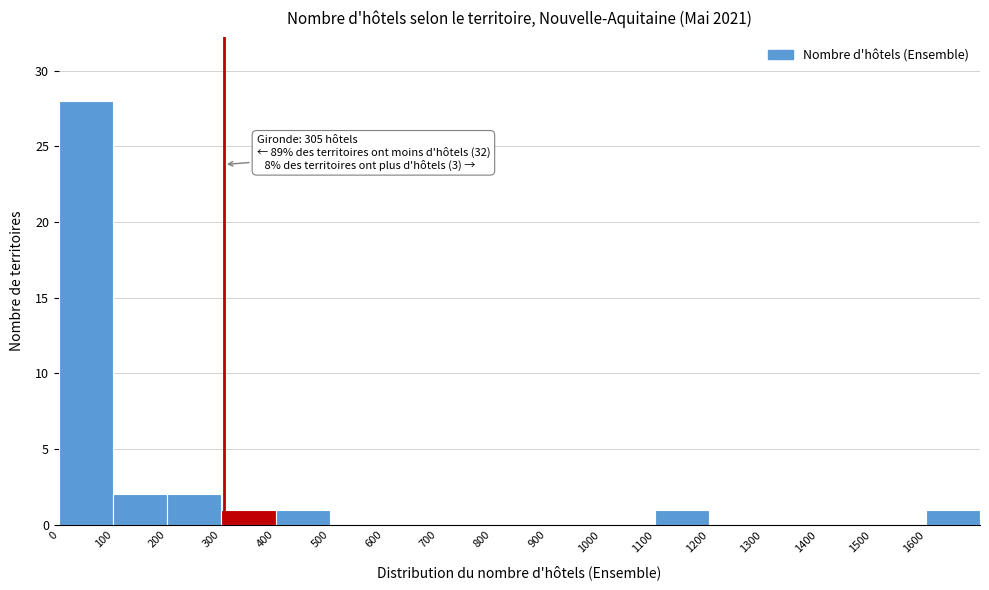

Over which range of the x-axis is the bar tallest?

0 to 100